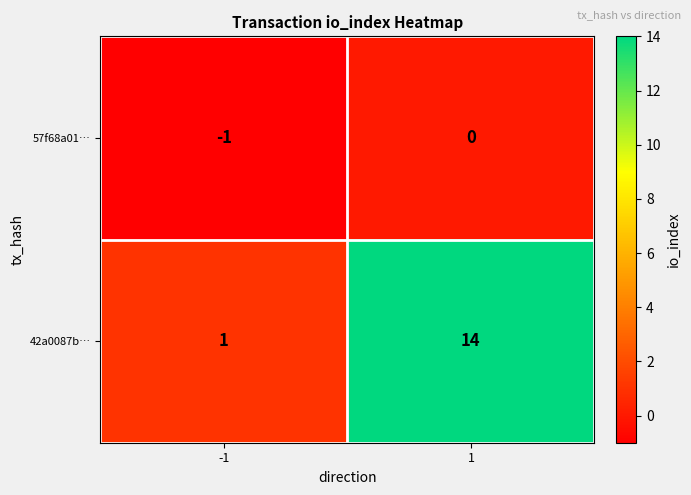

Reading left to right, what are all the values shown in this chart?

57f68a01…: -1	0
42a0087b…: 1	14